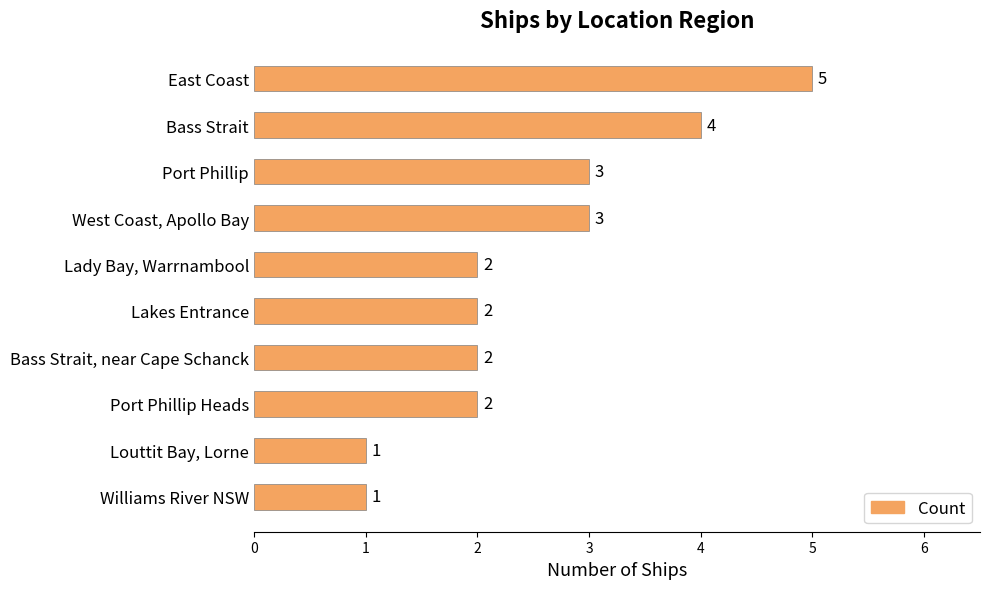

Reading bottom to top, list all the values displayed in this chart.

1	1	2	2	2	2	3	3	4	5